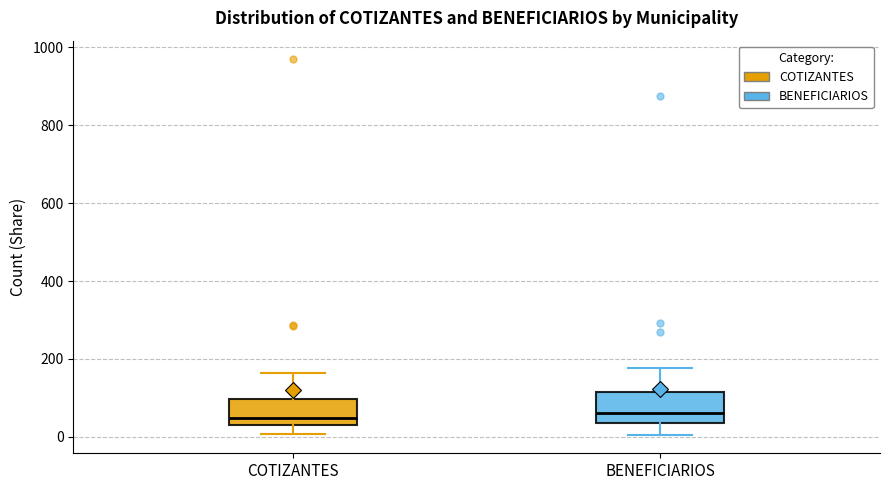

Reading left to right, transcribe this box plot: for each box, give where its median line is, the range the box spans, and where its two whiskers end, as read against the y-axis. The values are not printed on the chart, so give them approximately, as read against the axis.

COTIZANTES: median 40, box 20 to 100, whiskers 0 to 160
BENEFICIARIOS: median 60, box 40 to 120, whiskers 0 to 180